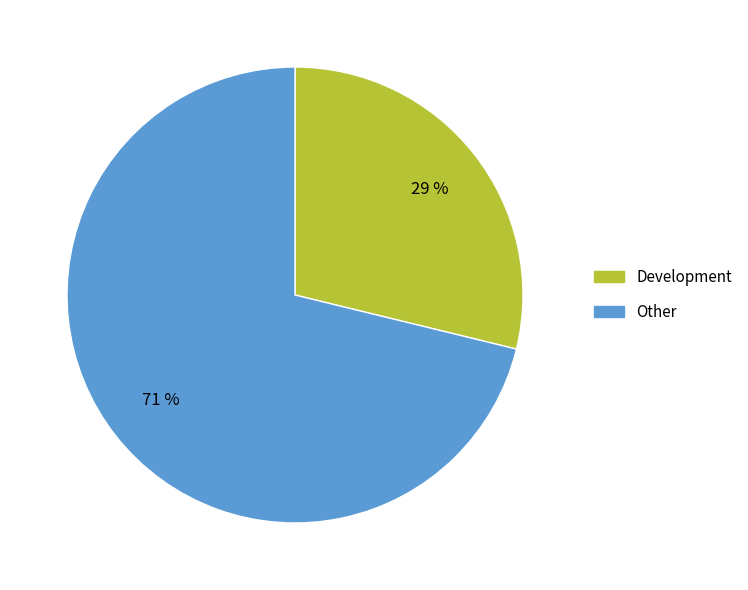

Which category has the smallest portion of the pie?

Development